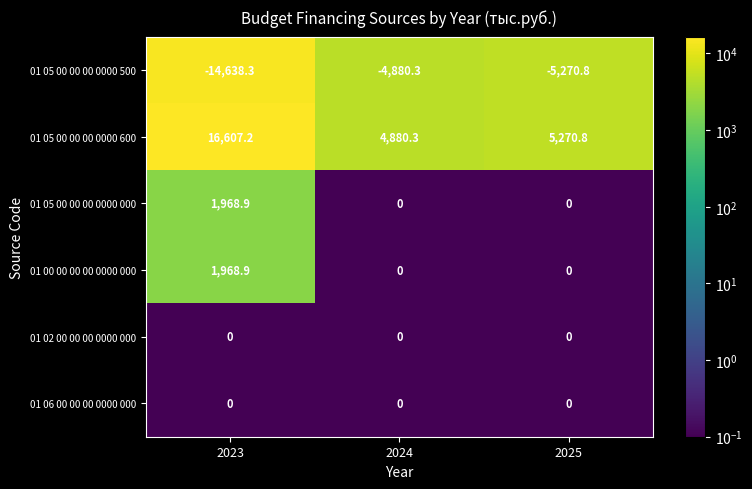

What is the difference between the maximum and second lowest values in the 01 00 00 00 00 0000 000 series?

1968.9